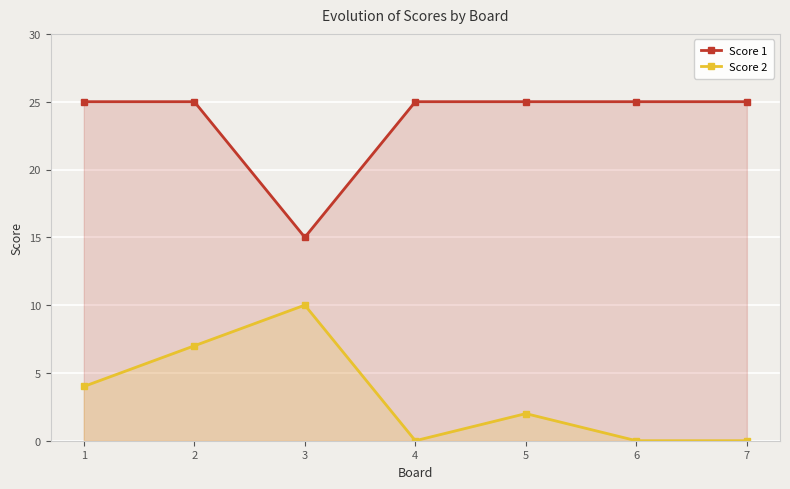

Between 2 and 6, which series saw the biggest shift?

Score 2